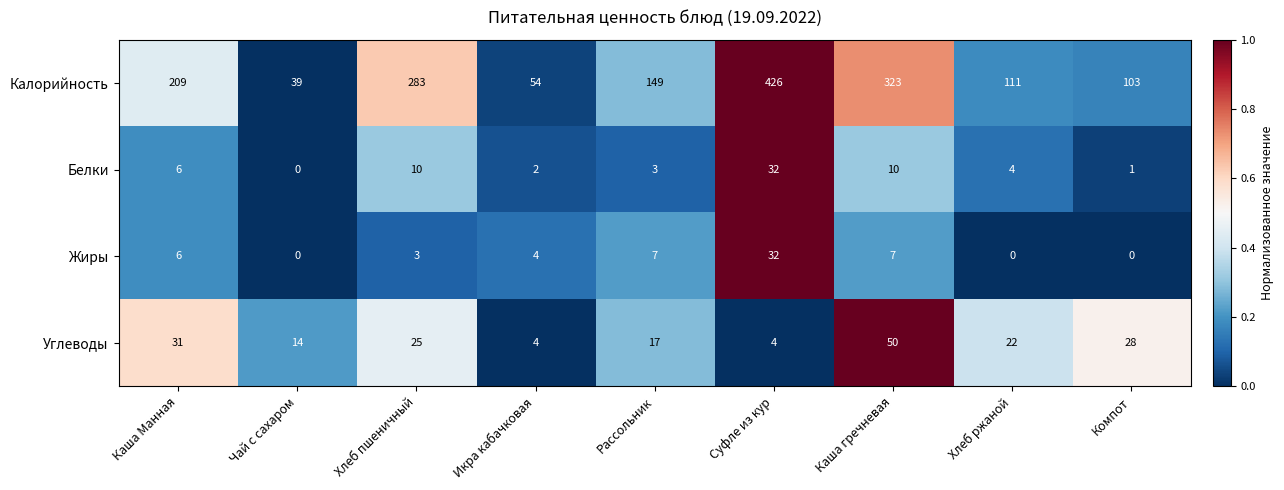

Which series has the largest total across all categories?

Калорийность